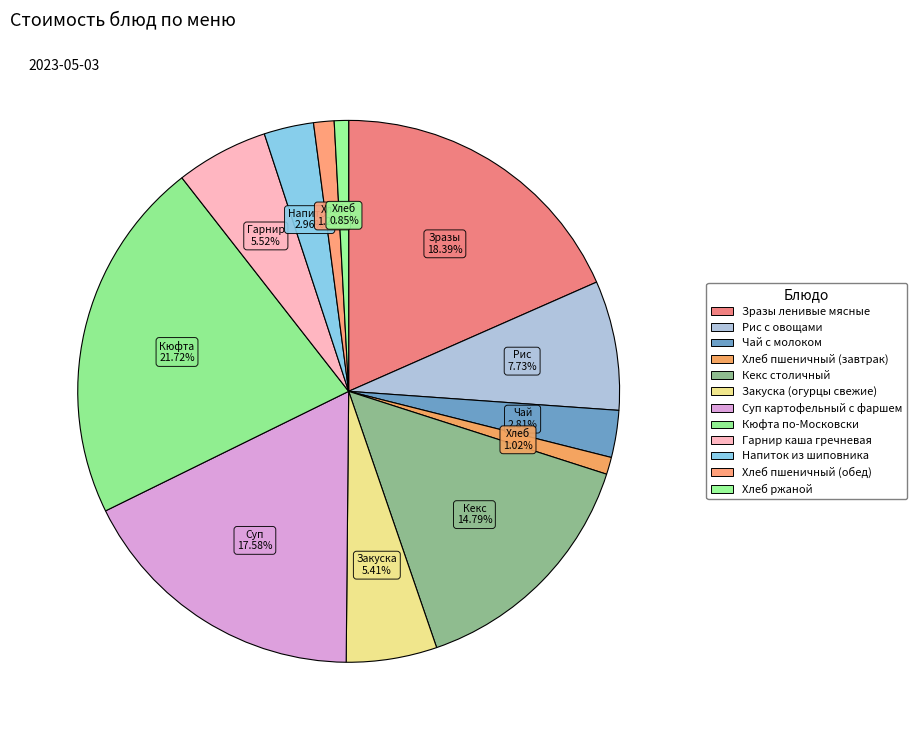

Does Хлеб ржаной account for over 50% of the chart?

No